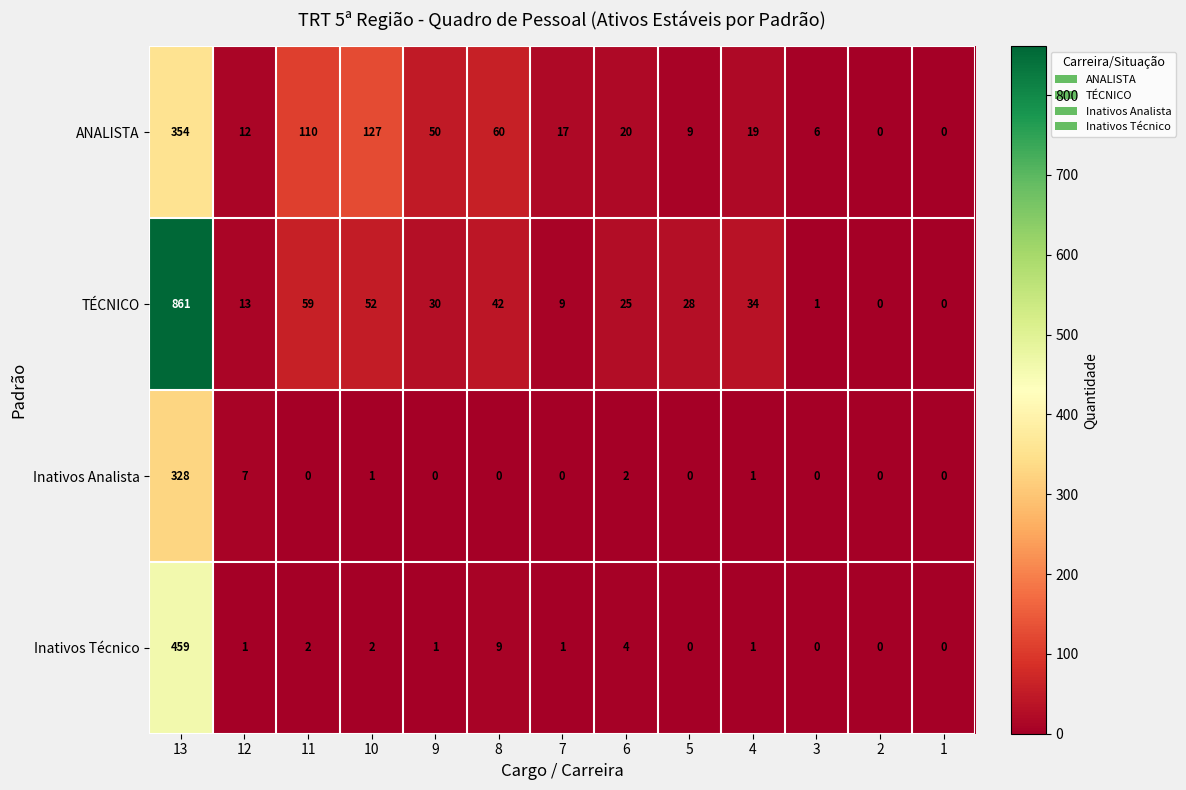

The value of TÉCNICO at 7 is 16. True or false?

False